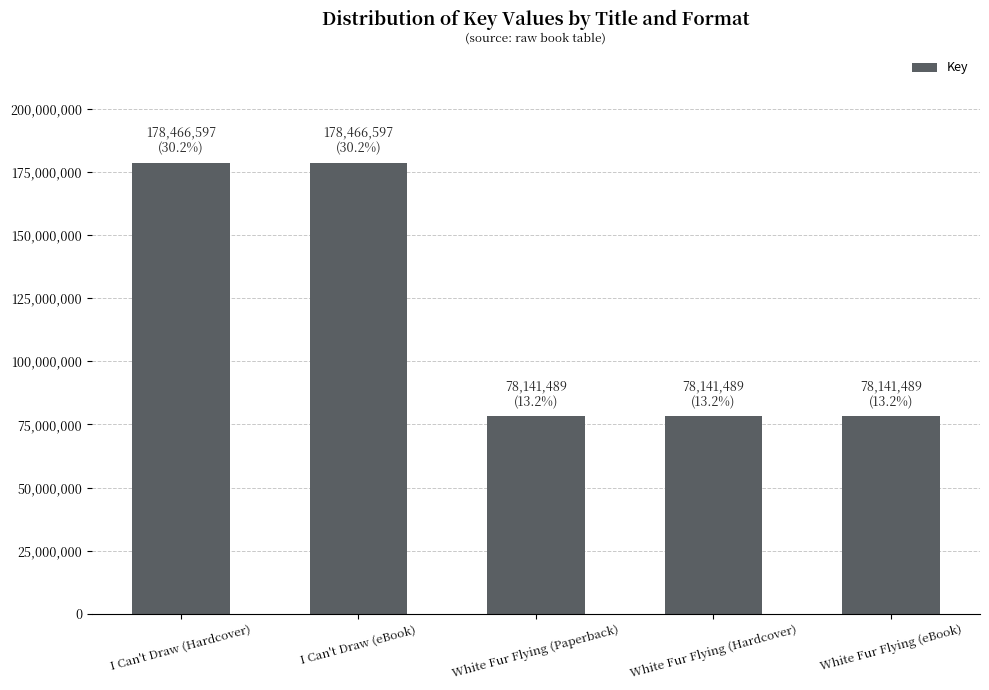

Reading left to right, list all the values displayed in this chart.

I Can't Draw (Hardcover)=178466597	I Can't Draw (eBook)=178466597	White Fur Flying (Paperback)=78141489	White Fur Flying (Hardcover)=78141489	White Fur Flying (eBook)=78141489